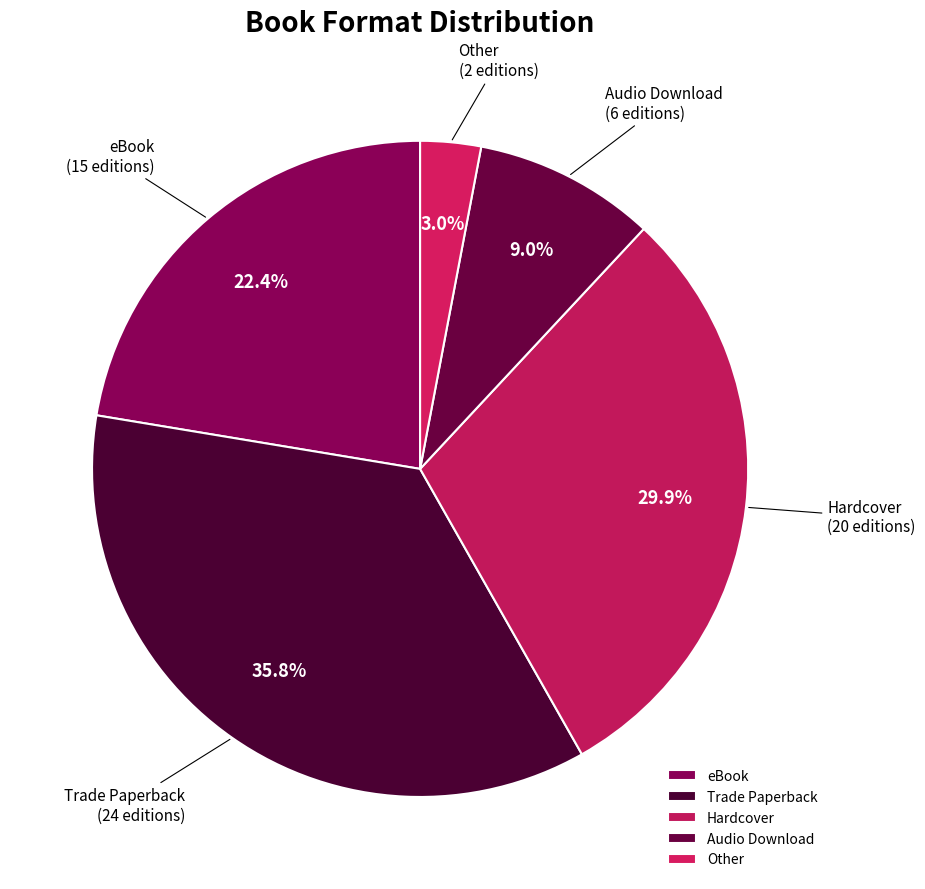

The Trade Paperback slice represents 41% of the pie. True or false?

False